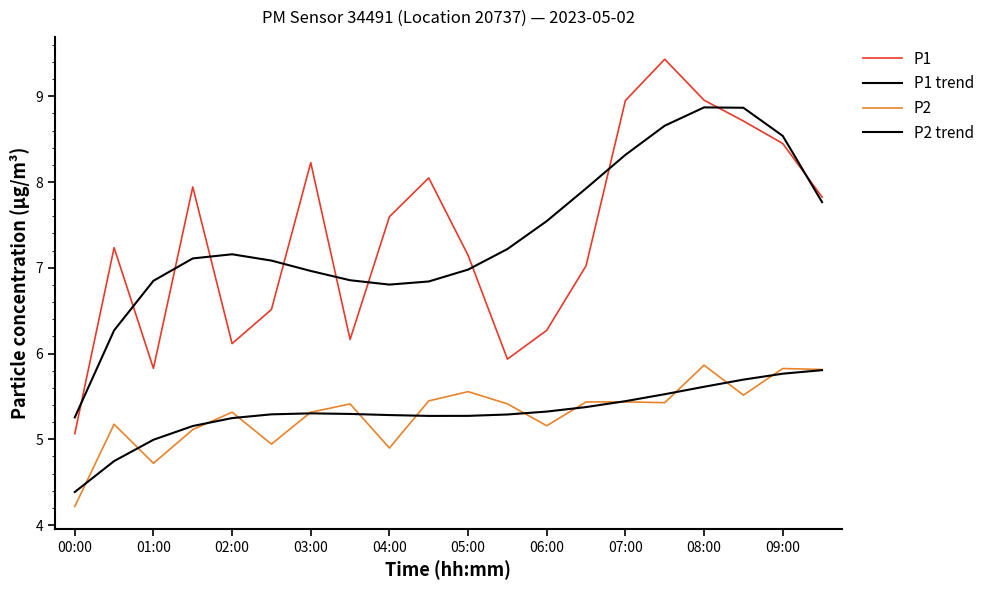

What is the value of the P1 point at the 11th from the left?

7.1